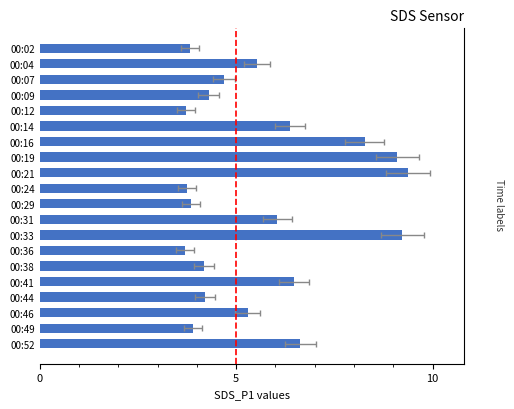

Where is the data nearest to the value 6?

00:31